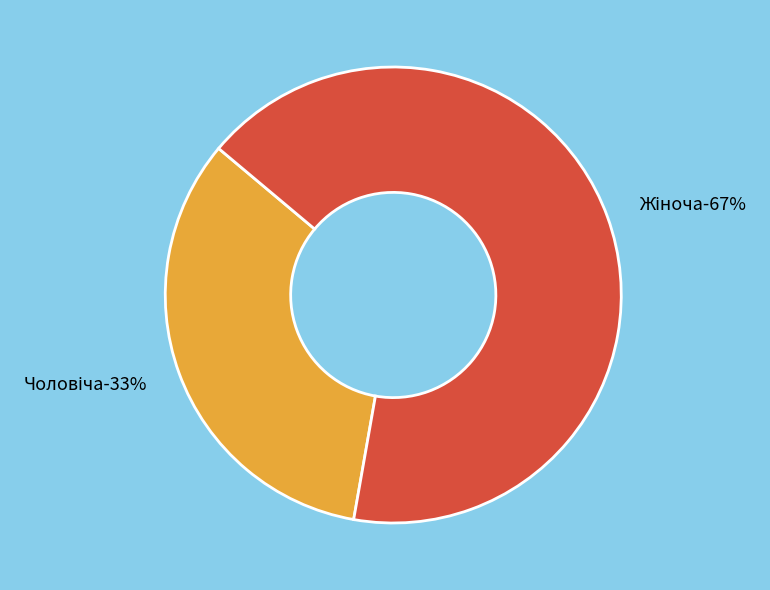

How many slices are in this pie chart?

2